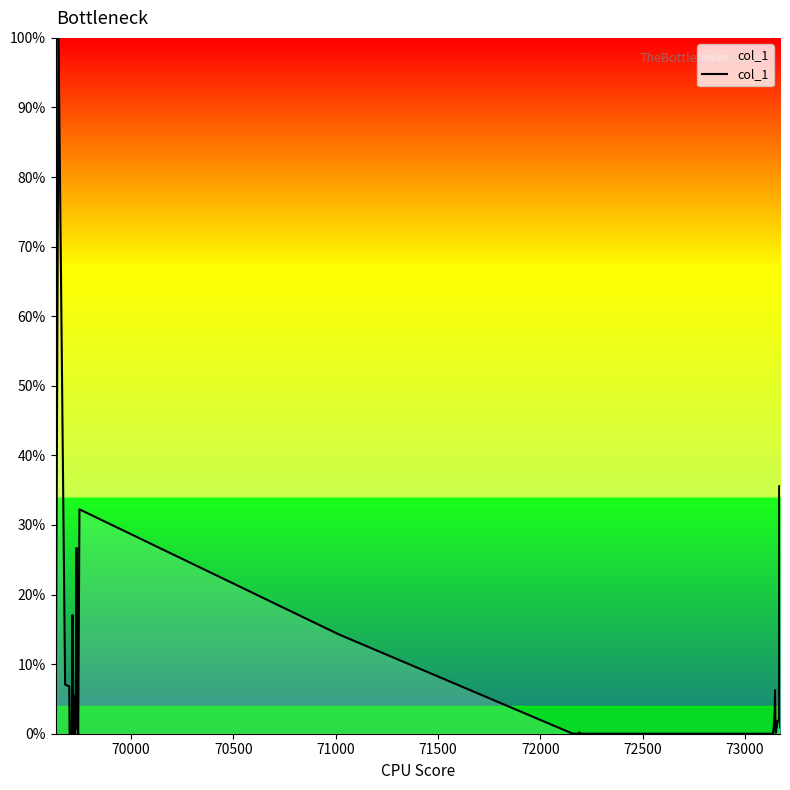

What is the difference between the maximum and minimum values?

100.0